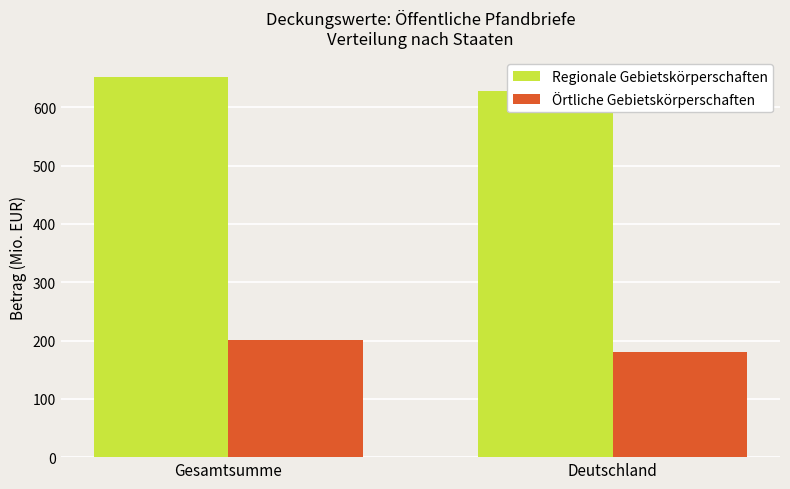

Is the value of Örtliche Gebietskörperschaften at Gesamtsumme greater than the value of Regionale Gebietskörperschaften at Gesamtsumme?

No